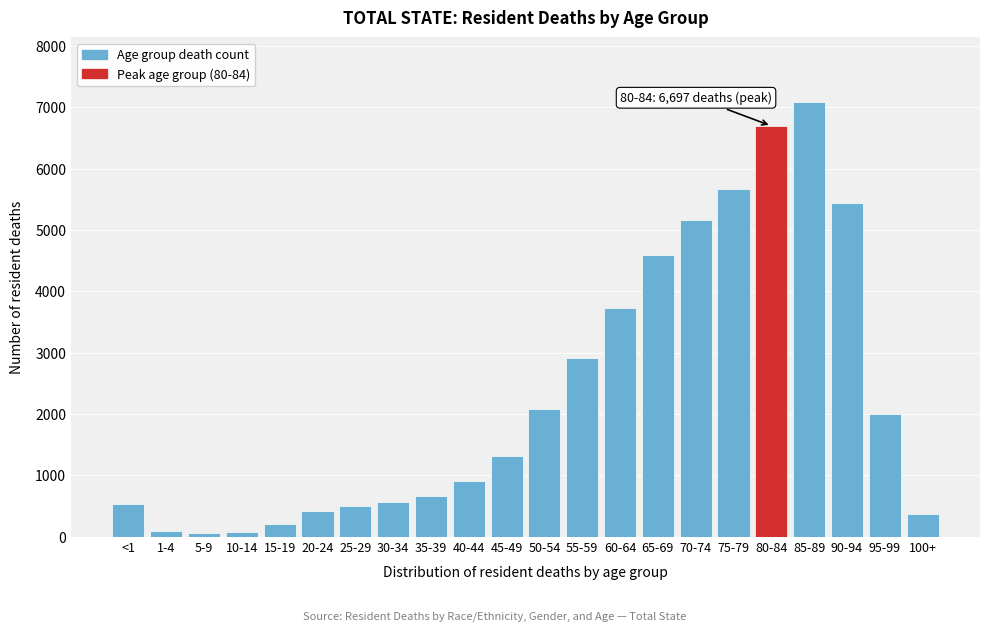

Which label corresponds to the largest value in the chart?

85-89